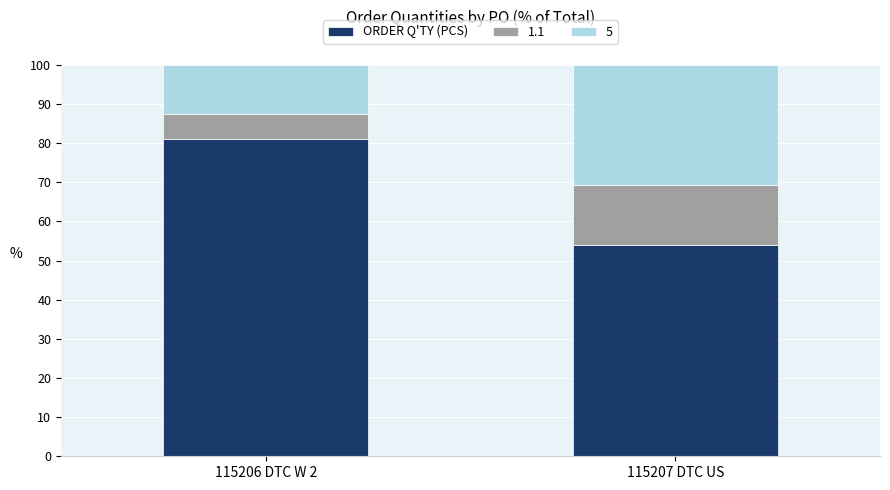

What is the total value across all series at 115207 DTC US?

100.0